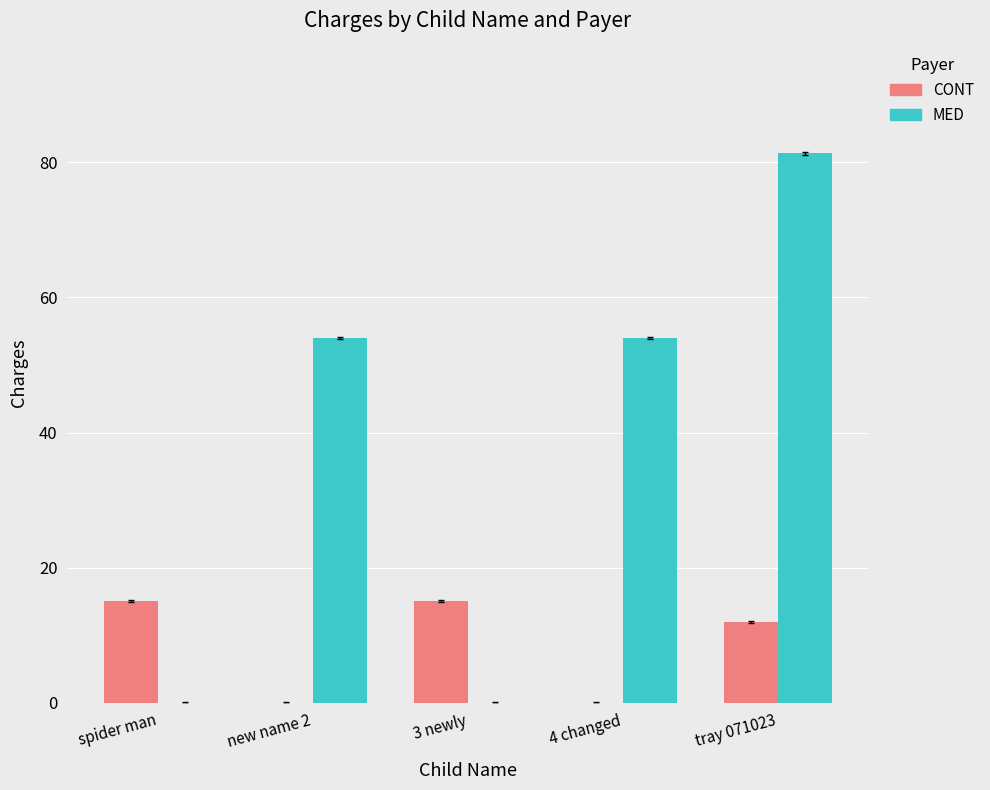

At which category does the chart reach its peak across all series?

tray 071023